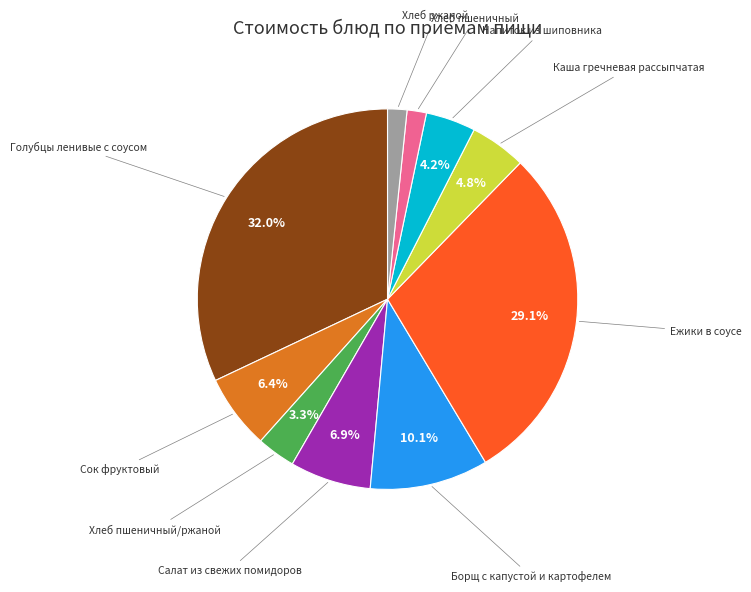

Does any single category account for the majority?

No